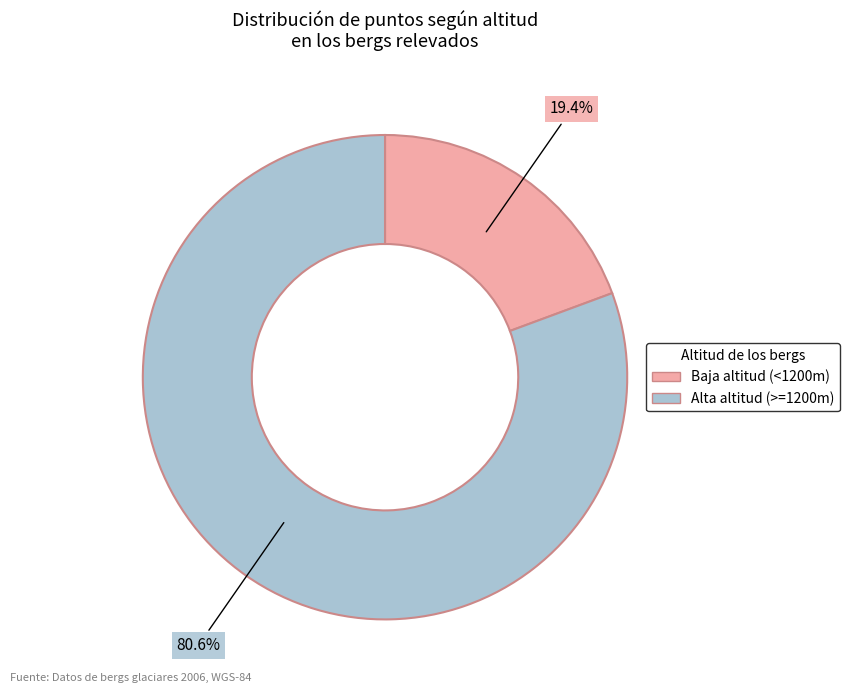

Is there a majority slice in this chart?

Yes